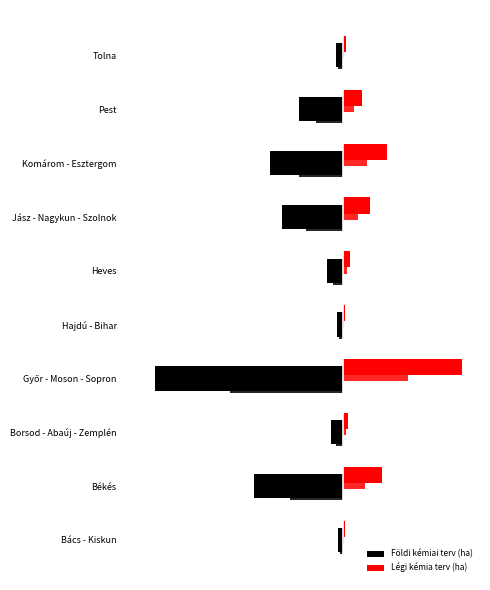

Is it true that Földi kémiai terv (ha) equals -4232.7 at Békés?

False